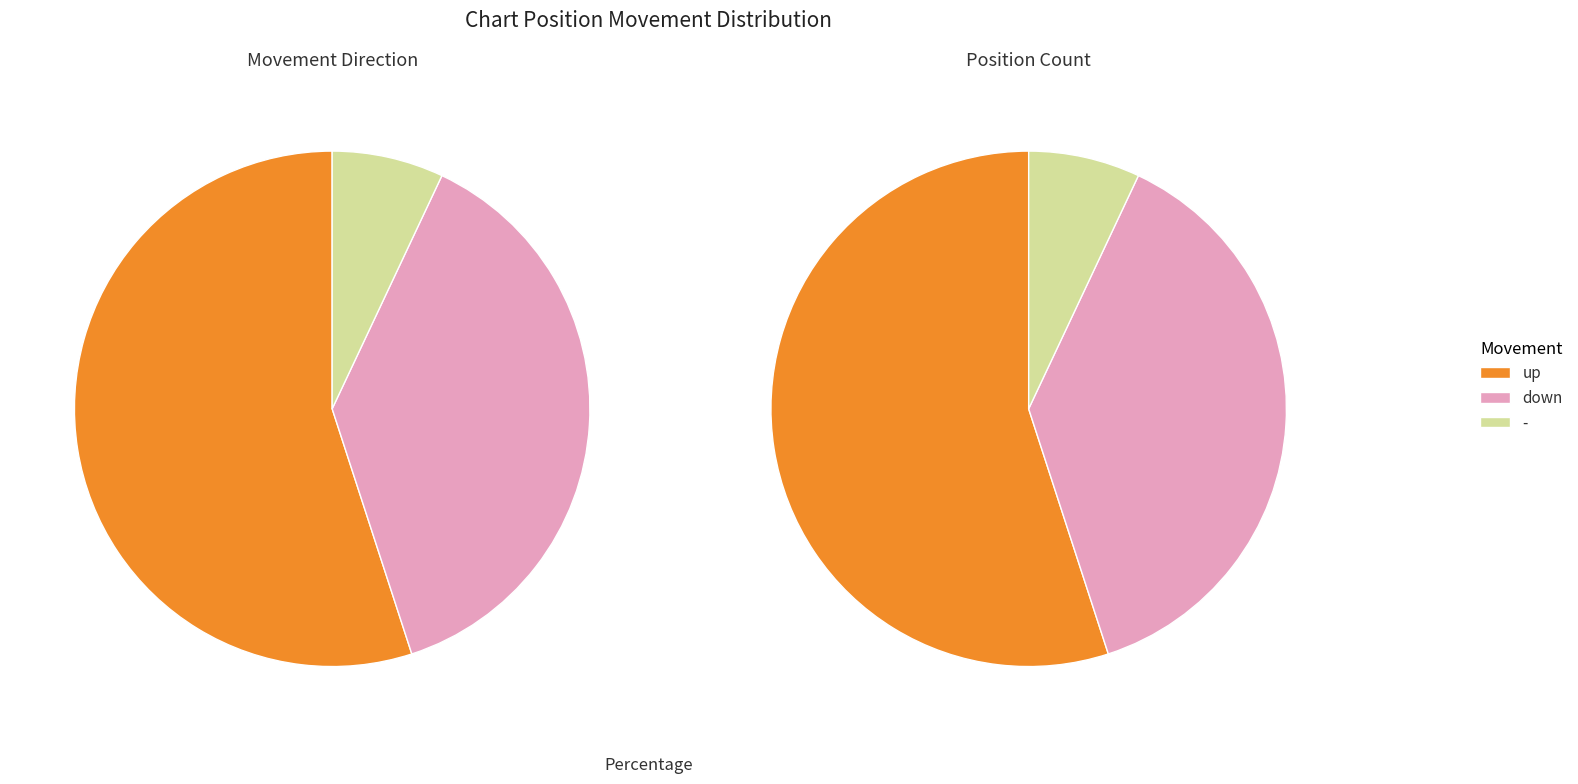

Do up and - together represent more than half of the pie?

Yes